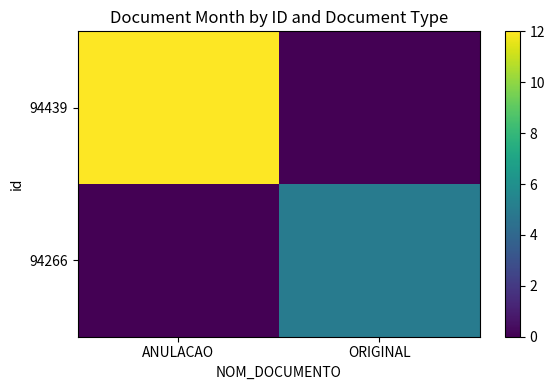

How many categories are shown in the chart?

2